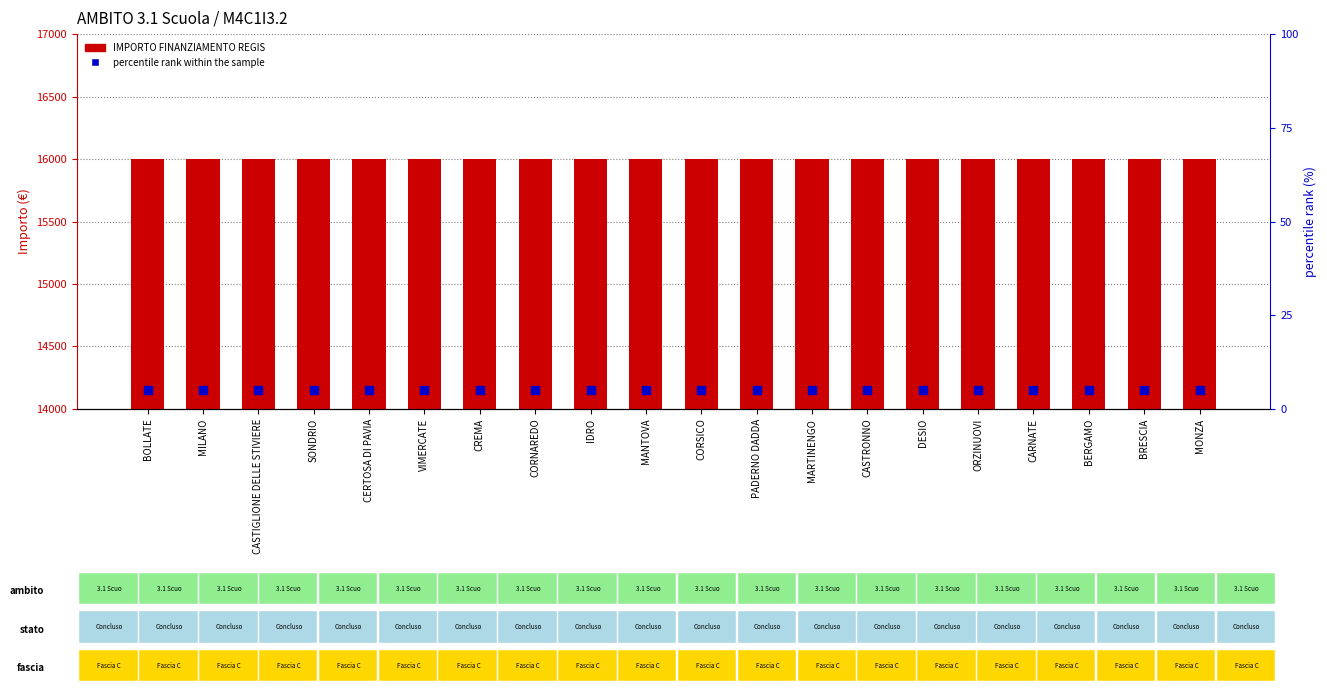

Is the value of percentile rank within the sample at CREMA greater than the value of IMPORTO FINANZIAMENTO REGIS at CORNAREDO?

No